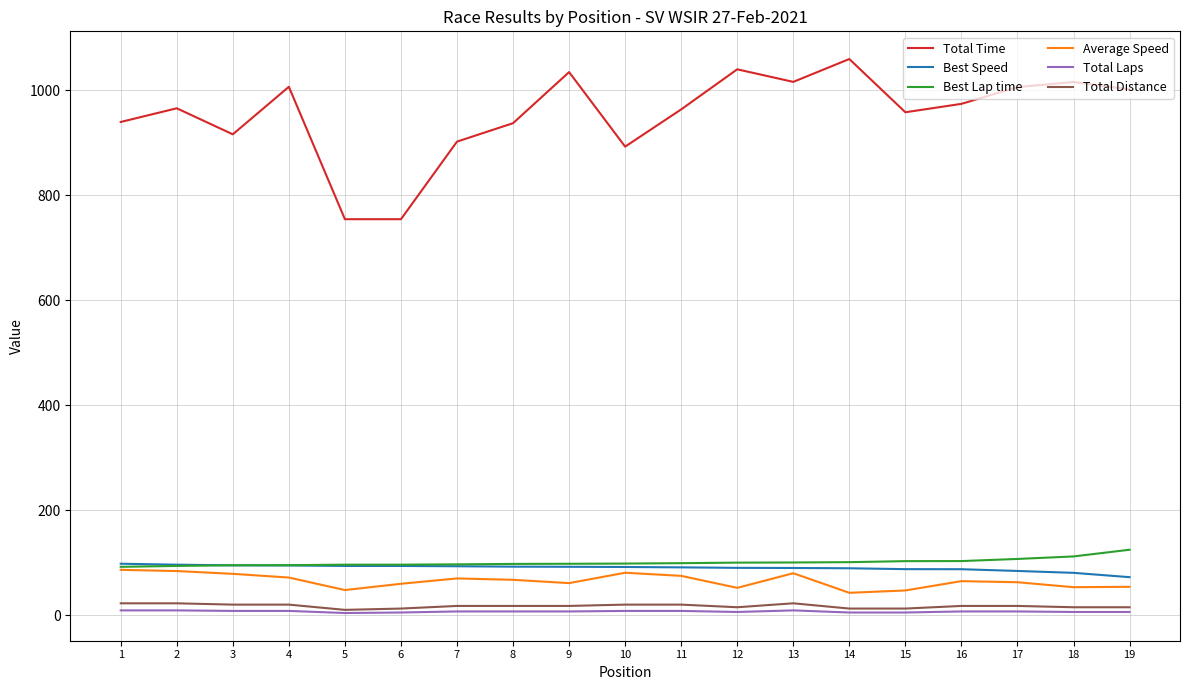

What is the approximate value of Total Distance at 19?

15.0